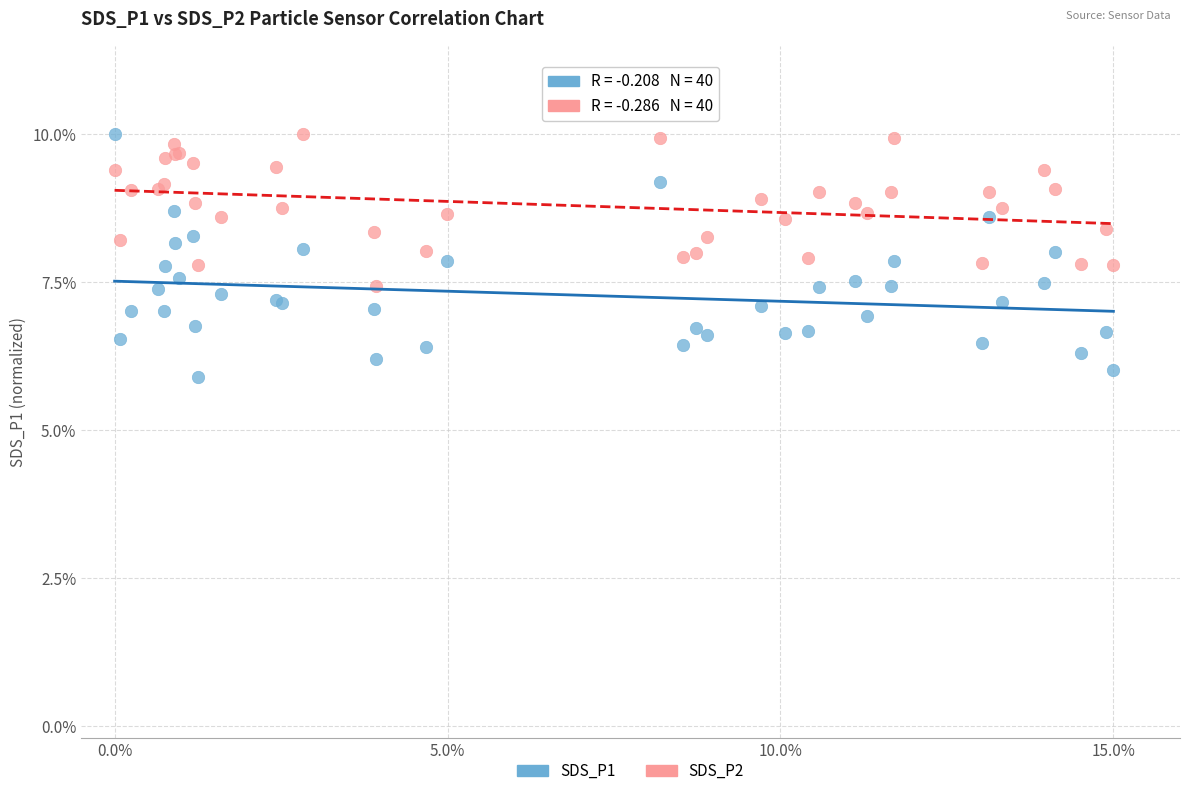

What are all the series names shown in the legend?

SDS_P1, SDS_P2